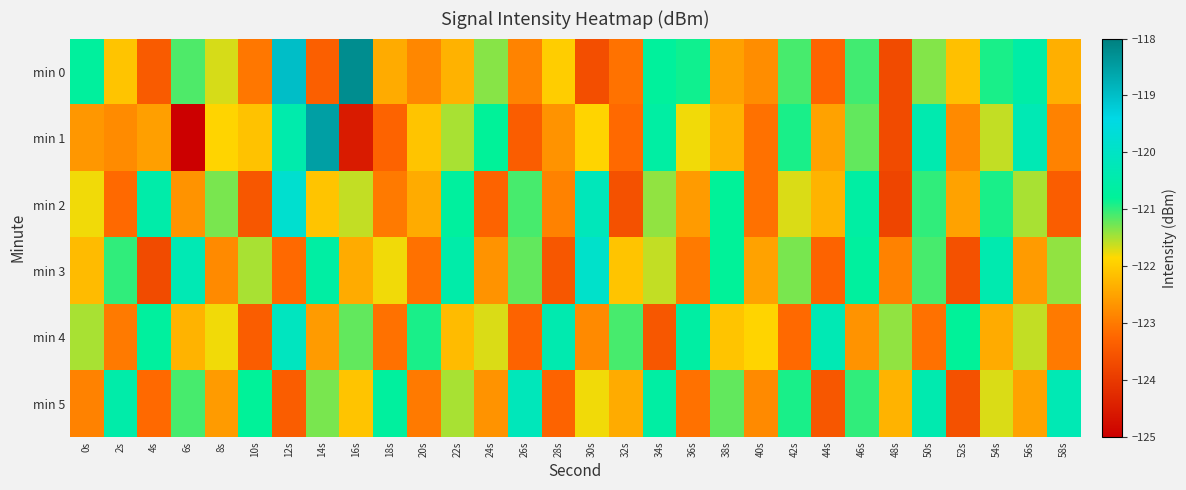

At which category is the sum across all series the highest?

12s